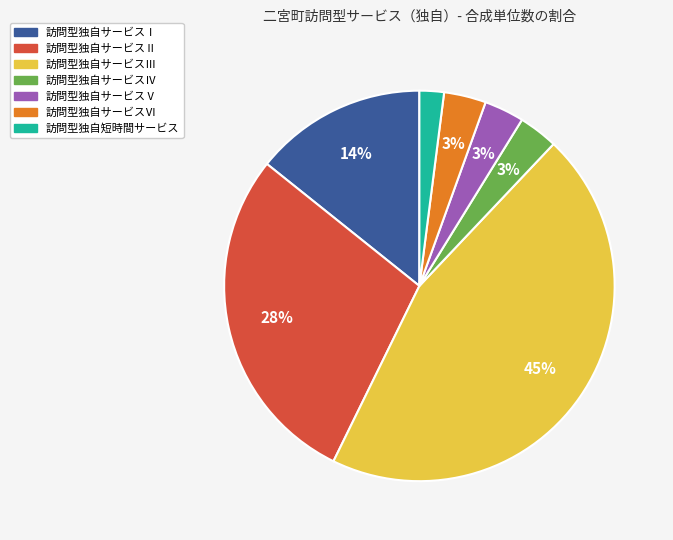

Which has a higher value, 訪問型独自サービスⅠ or 訪問型独自サービスⅡ?

訪問型独自サービスⅡ